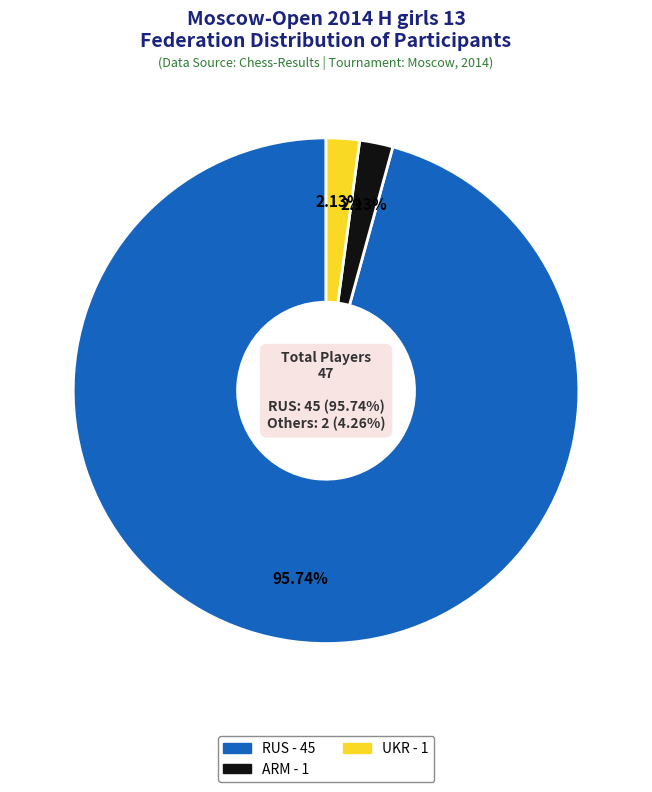

Do ARM and UKR together represent more than half of the pie?

No